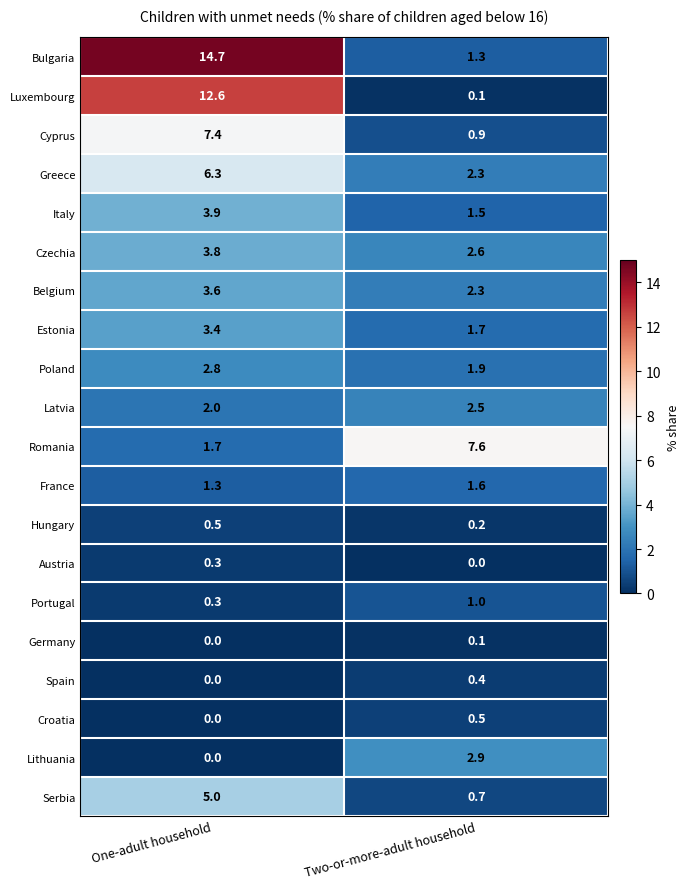

Read the France value at One-adult household.

1.3